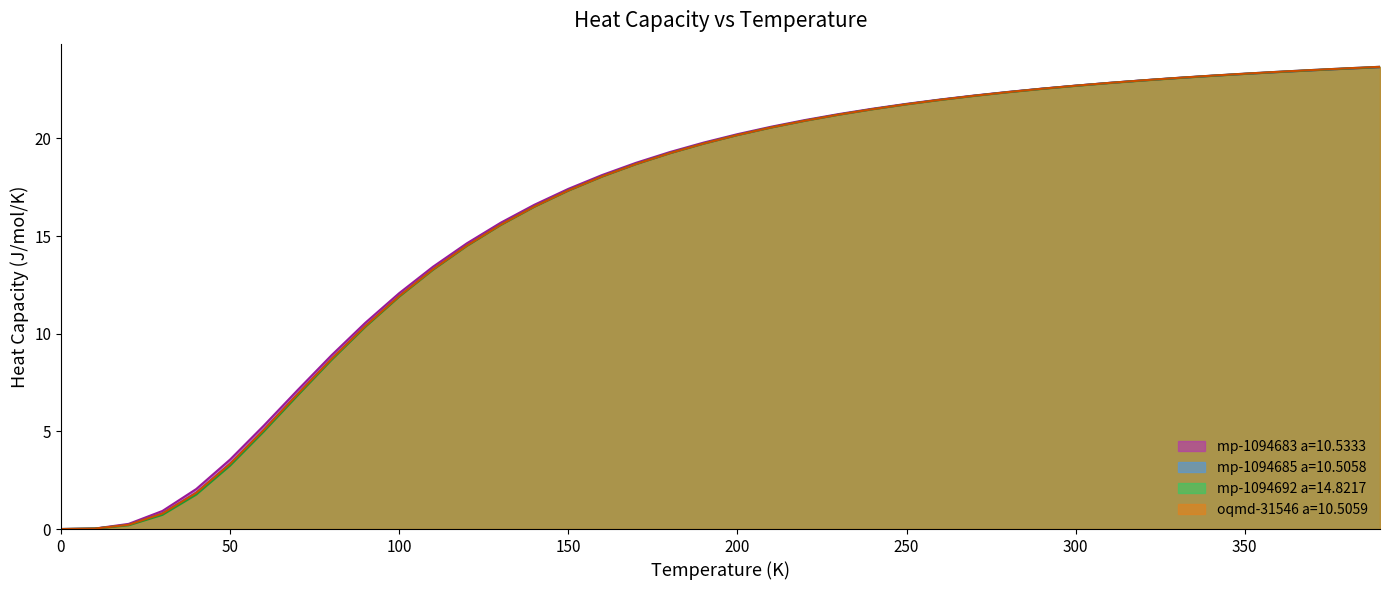

What is the value of the mp-1094685 a=10.5058 point at the 21st from the left?

20.2